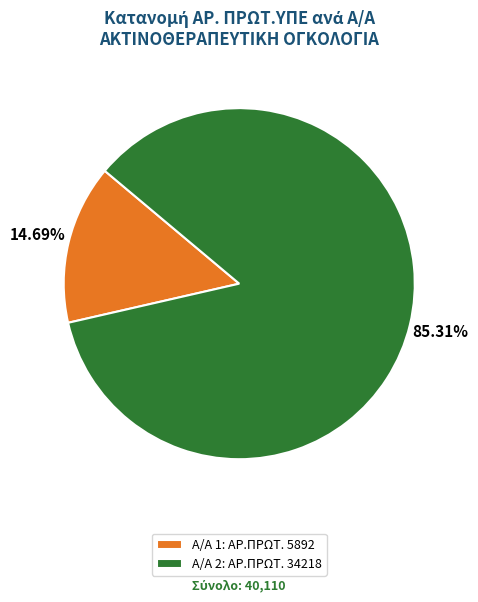

Which has a higher value, Α/Α 1: ΑΡ.ΠΡΩΤ. 5892 or Α/Α 2: ΑΡ.ΠΡΩΤ. 34218?

Α/Α 2: ΑΡ.ΠΡΩΤ. 34218